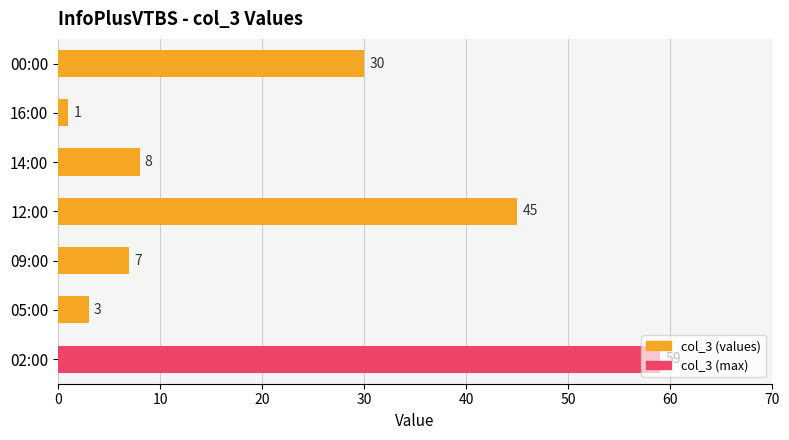

Rank the categories by value from highest to lowest.

02:00, 12:00, 00:00, 14:00, 09:00, 05:00, 16:00